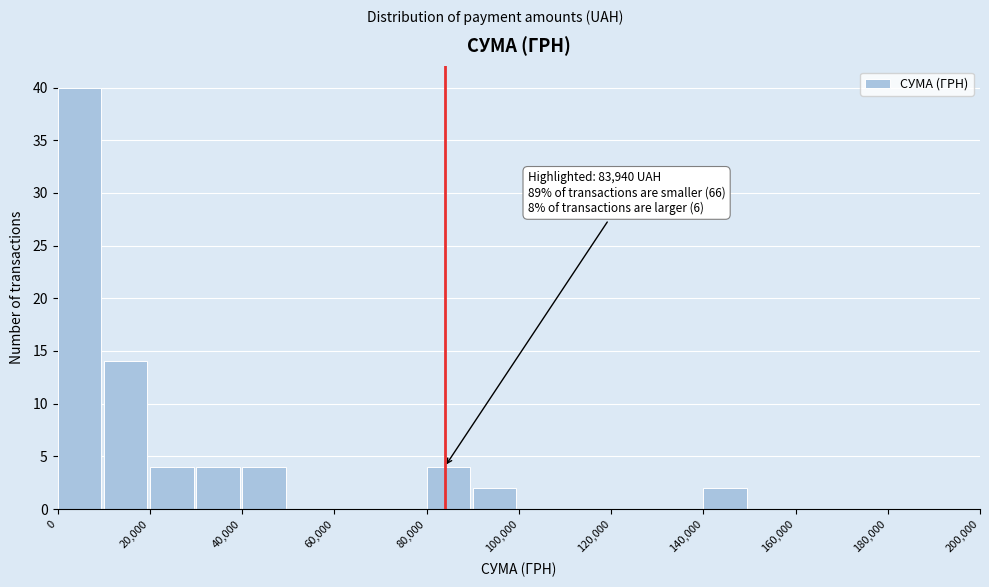

Over which range of the x-axis is the bar tallest?

0 to 10000